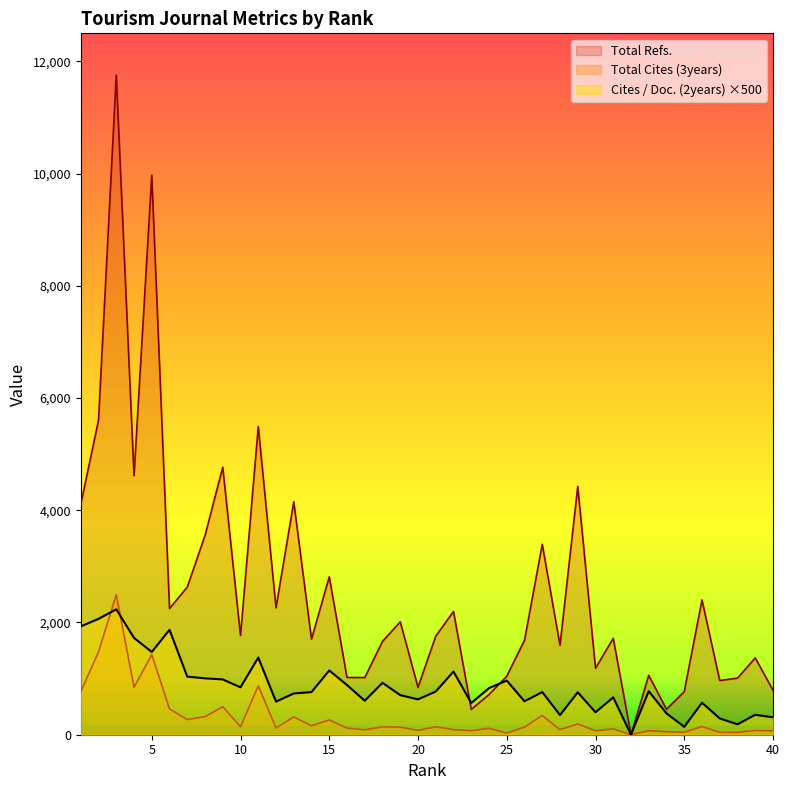

What is the difference between the Total Refs. values at 4 and 32?

4615.0